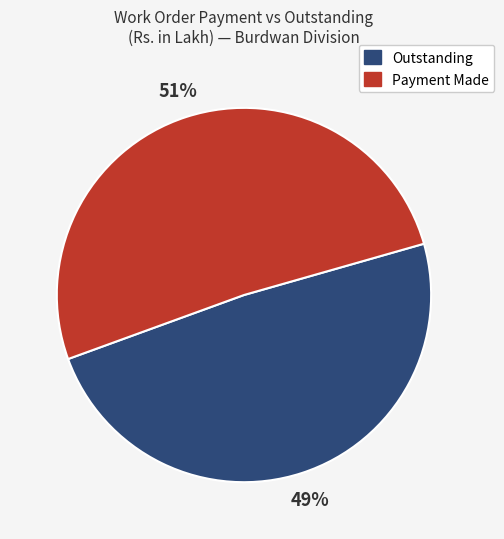

Is there a majority slice in this chart?

Yes